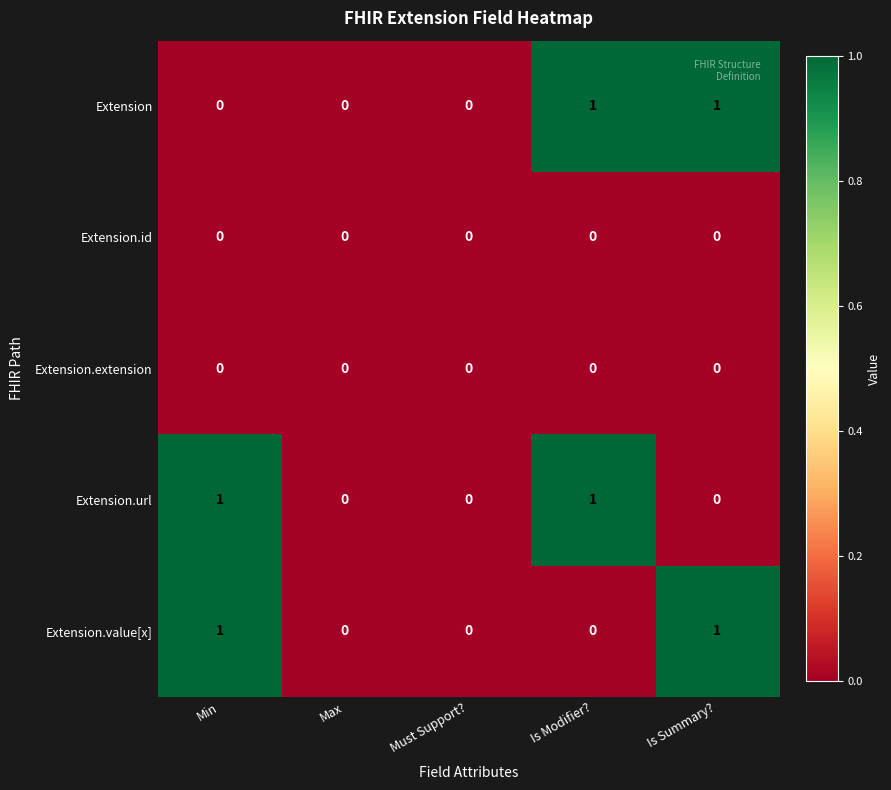

Reading right to left, what are all the values shown in this chart?

Extension: Is Summary?=1	Is Modifier?=1	Must Support?=0	Max=0	Min=0
Extension.id: Is Summary?=0	Is Modifier?=0	Must Support?=0	Max=0	Min=0
Extension.extension: Is Summary?=0	Is Modifier?=0	Must Support?=0	Max=0	Min=0
Extension.url: Is Summary?=0	Is Modifier?=1	Must Support?=0	Max=0	Min=1
Extension.value[x]: Is Summary?=1	Is Modifier?=0	Must Support?=0	Max=0	Min=1